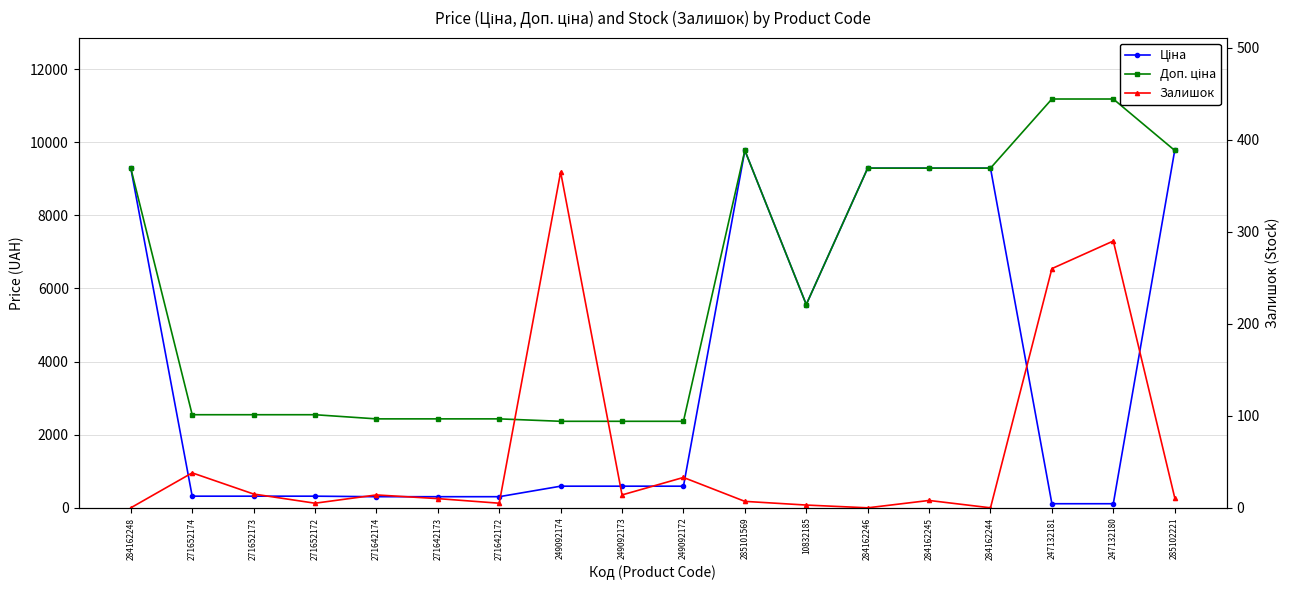

Rank the series by their average value, from lowest to highest.

Залишок, Ціна, Доп. ціна